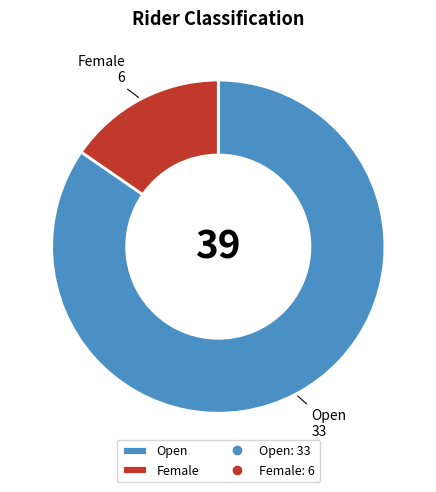

Rank the categories by value from lowest to highest.

Female, Open